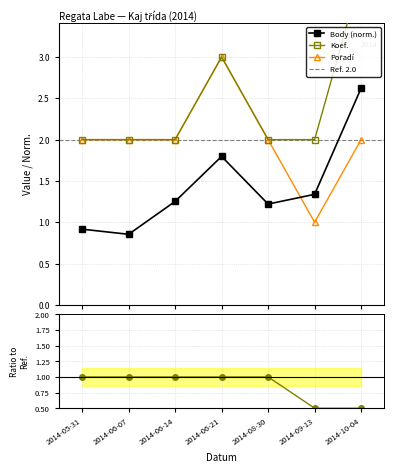

What is the total value across all series at 2014-08-30?

5.2